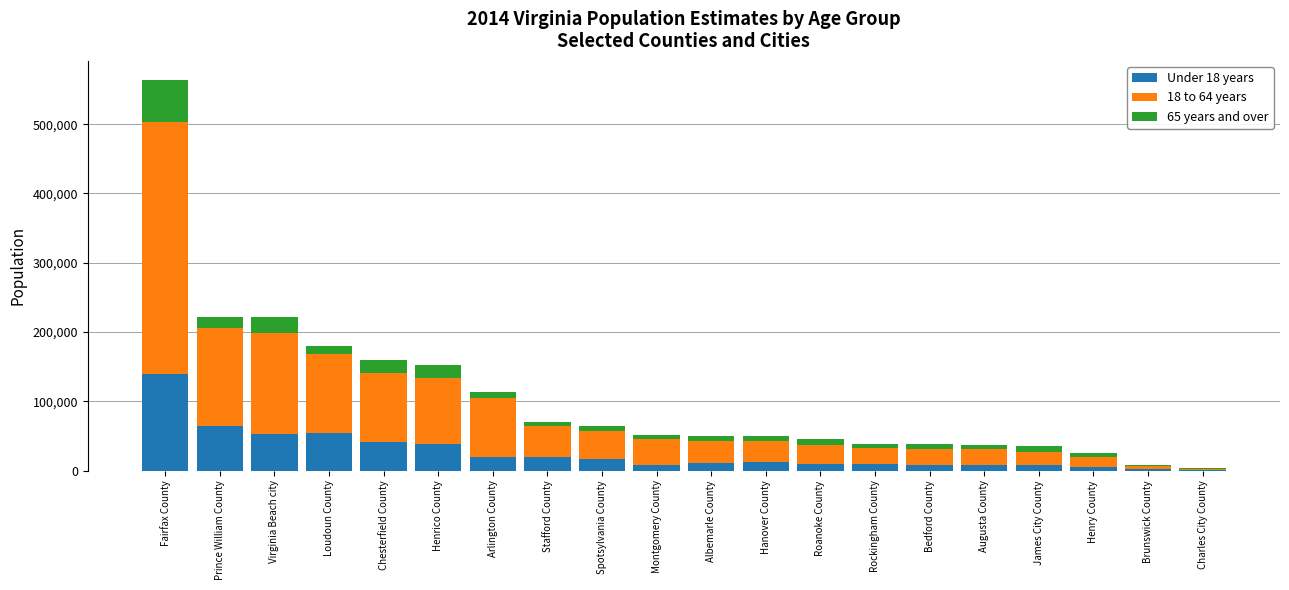

What is the total value across all series at Virginia Beach city?

221835